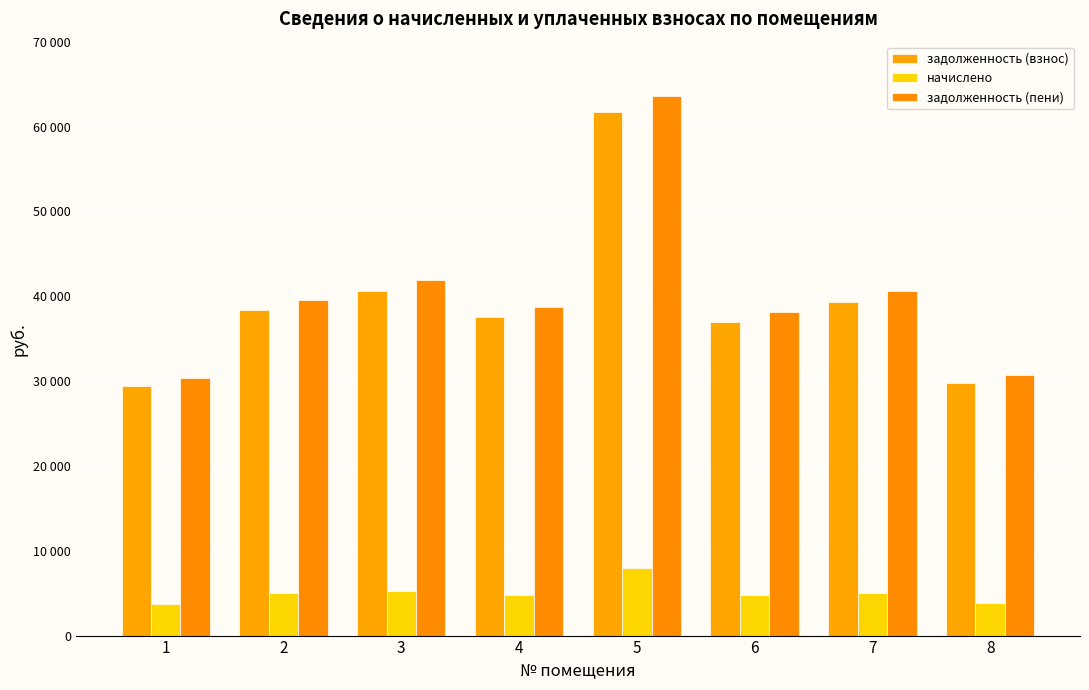

What is the lowest value of the задолженность (пени) series?

30343.2